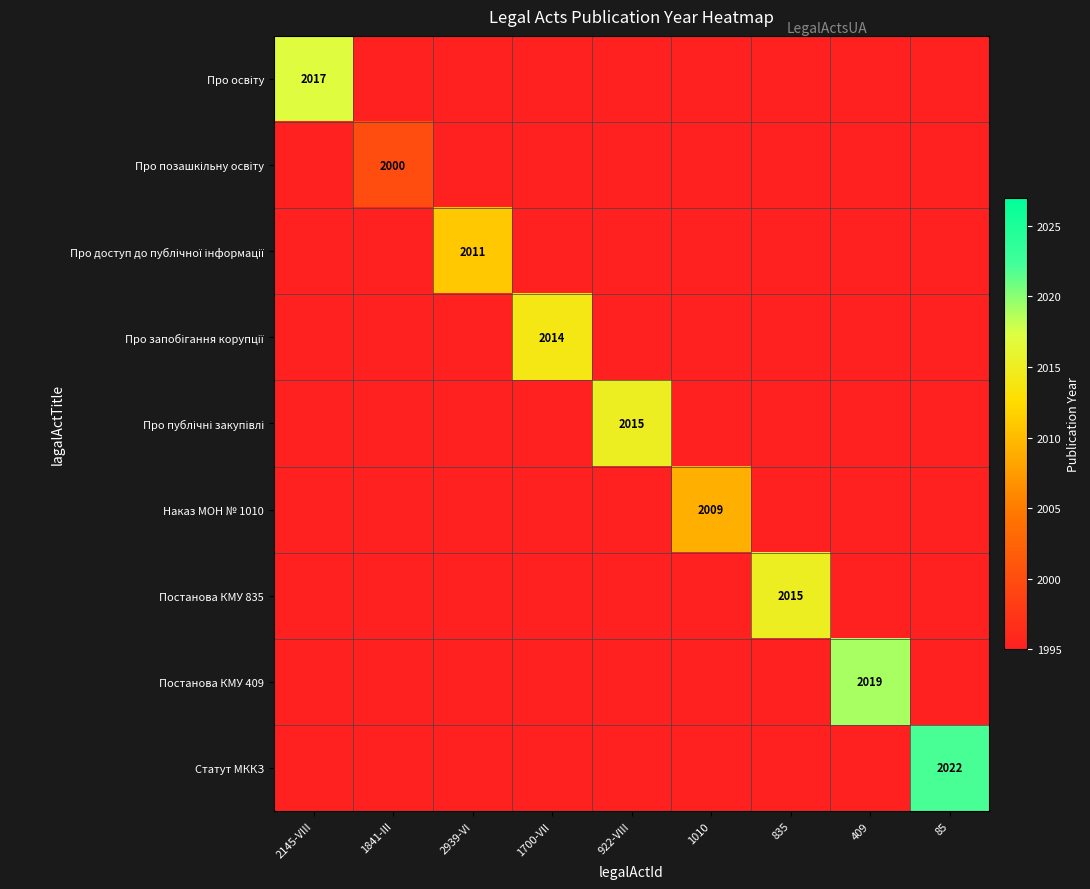

Between 922-VIII and 835, which is larger?

835